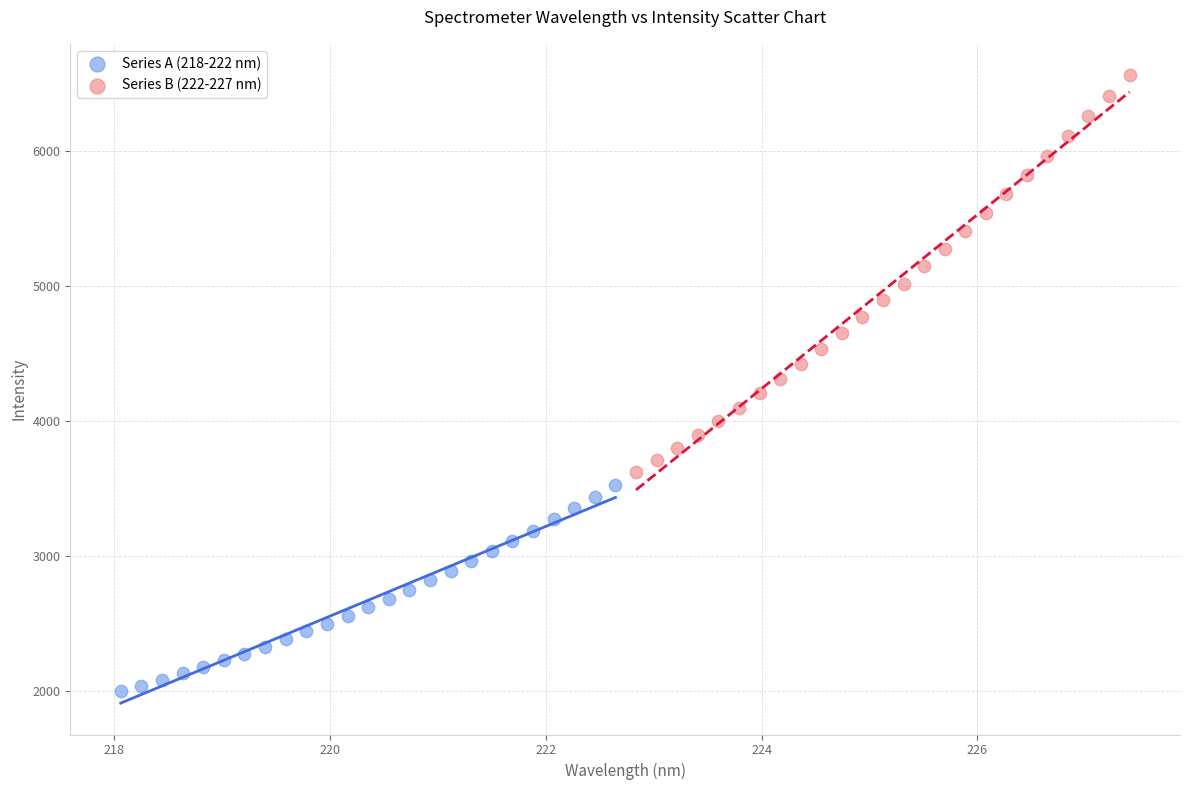

Which series has the widest spread of Y values?

Series B (222-227 nm)